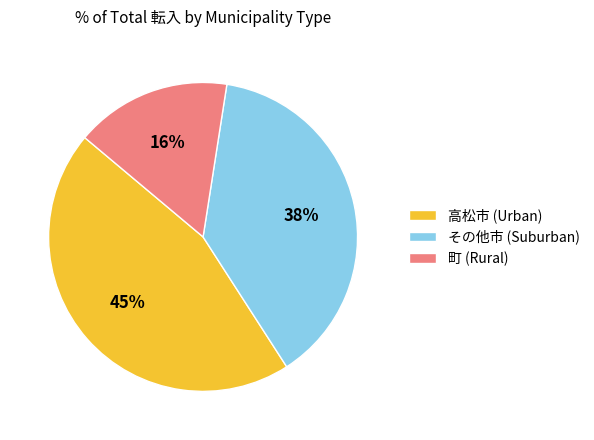

To the nearest percent, what percentage of the pie is 高松市 (Urban)?

45%